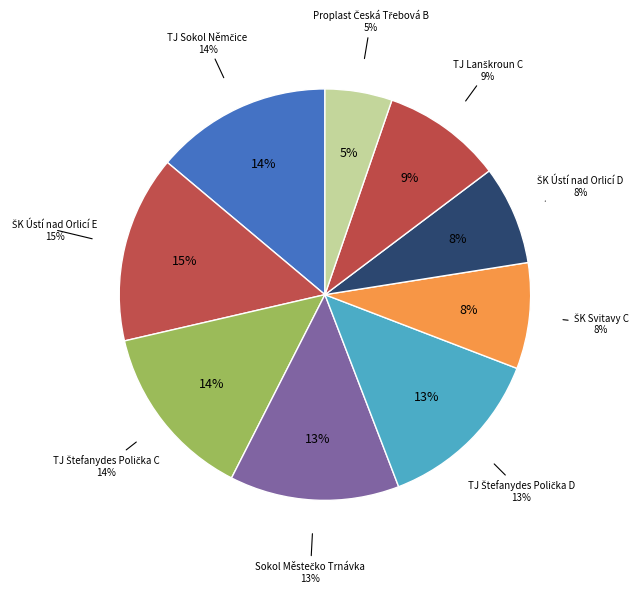

To the nearest percent, what percentage of the pie is TJ Sokol Němčice?

14%